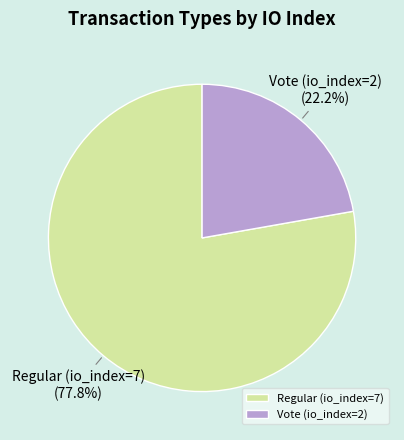

Between Regular (io_index=7) and Vote (io_index=2), which is larger?

Regular (io_index=7)